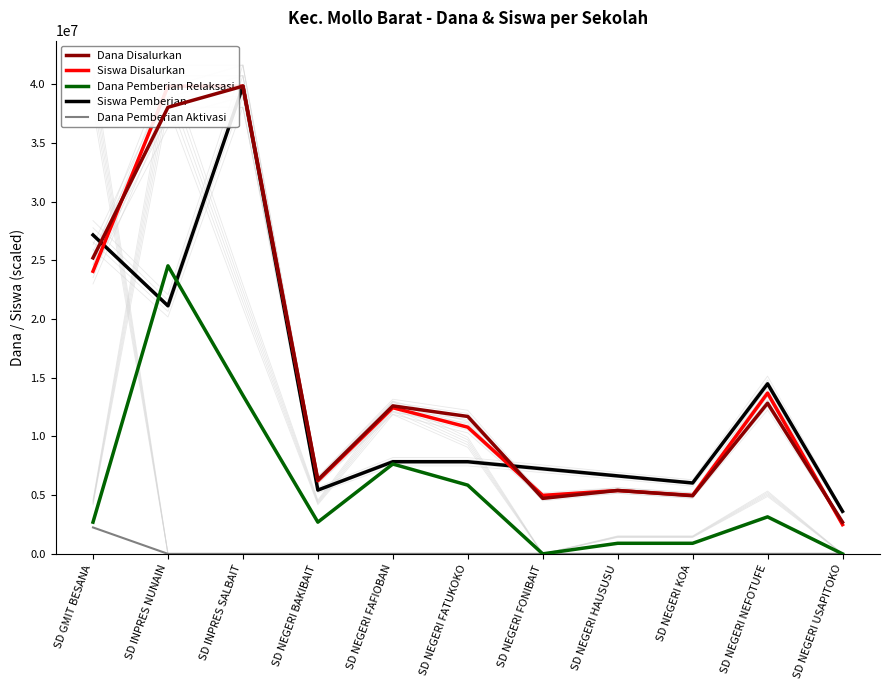

Between SD NEGERI NEFOTUFE and SD NEGERI USAPITOKO, which is larger?

SD NEGERI NEFOTUFE